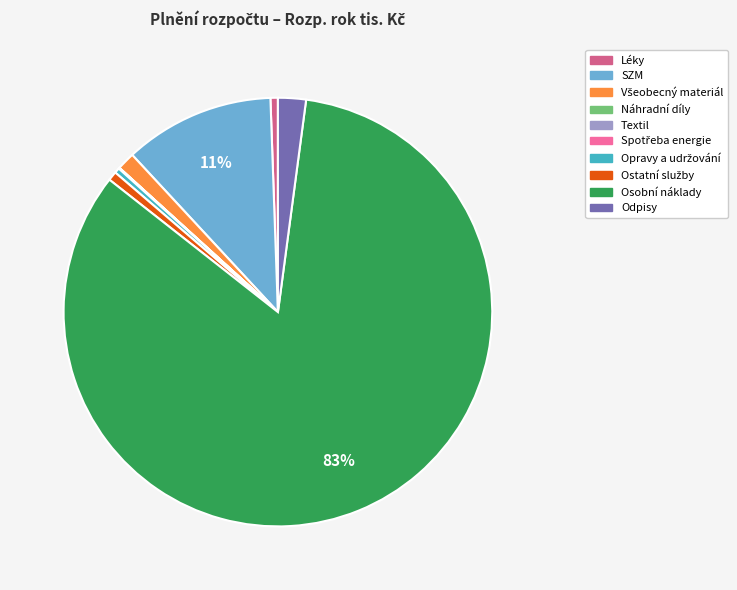

To the nearest percent, what percentage of the pie is Odpisy?

2%